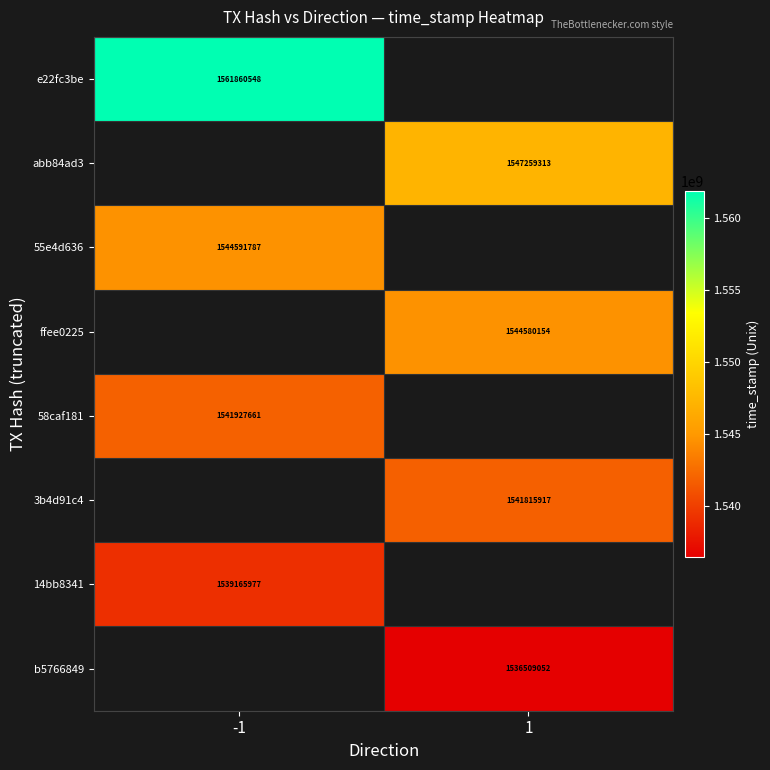

At how many categories does at least one series exceed 1557453197?

1